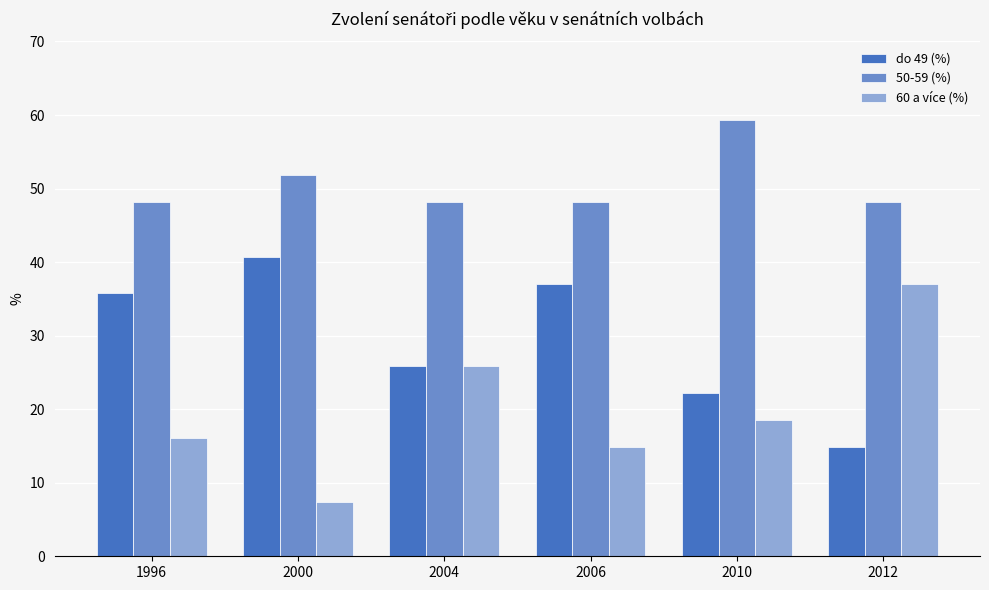

How many categories are shown in the chart?

6